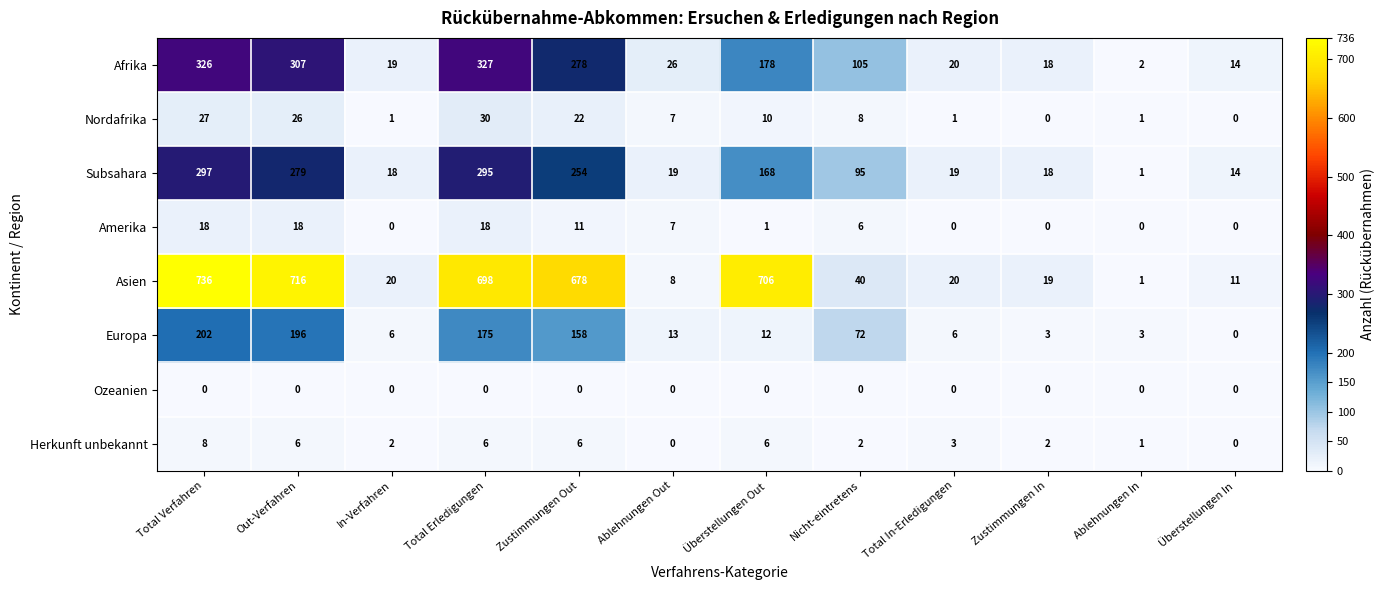

What is the spread (max minus min) of values at Ablehnungen In?

3